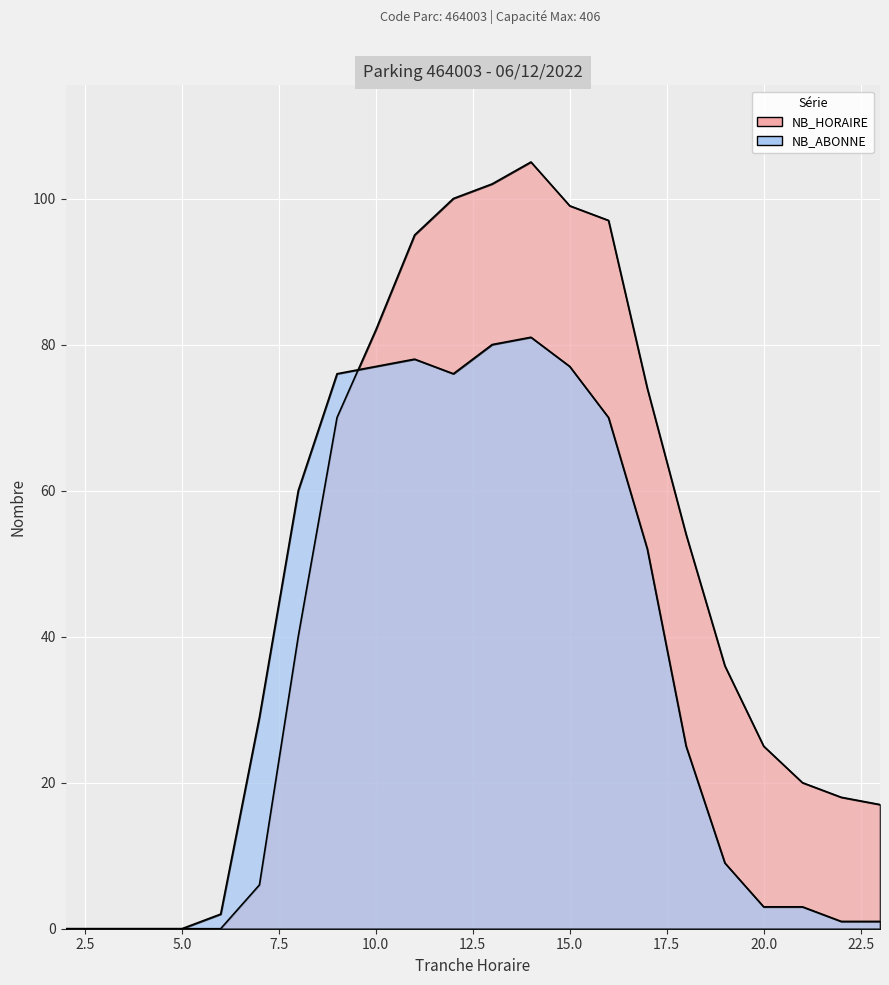

Rank the series by their average value, from lowest to highest.

NB_ABONNE, NB_HORAIRE